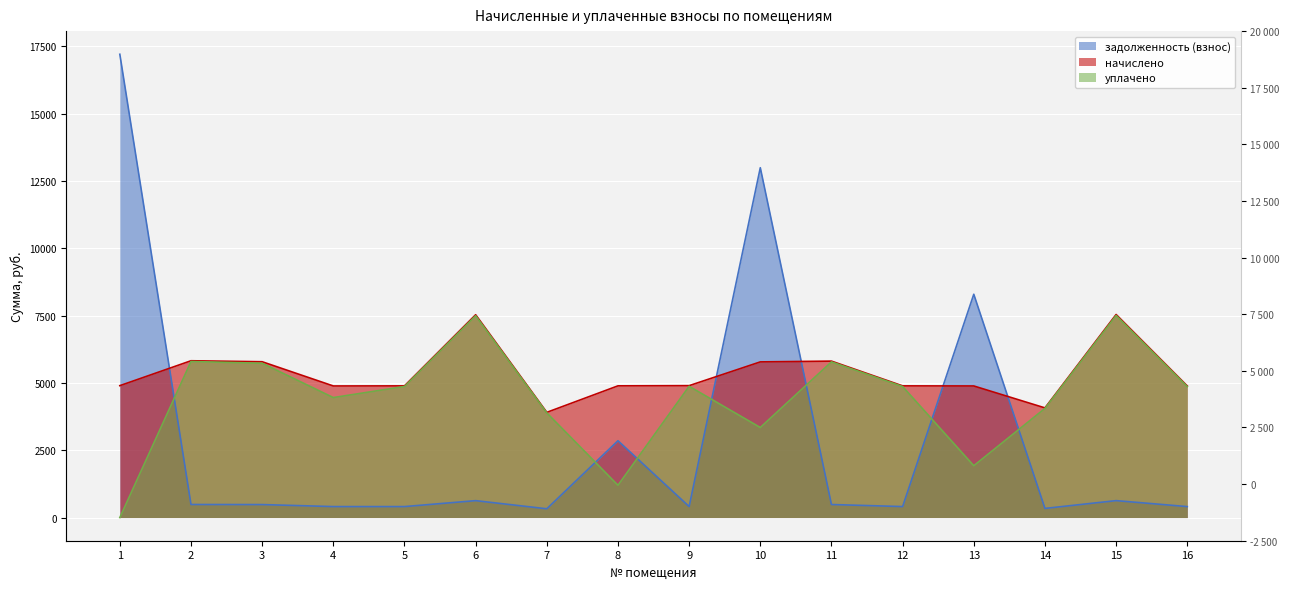

At which category does начислено reach its first local peak?

2